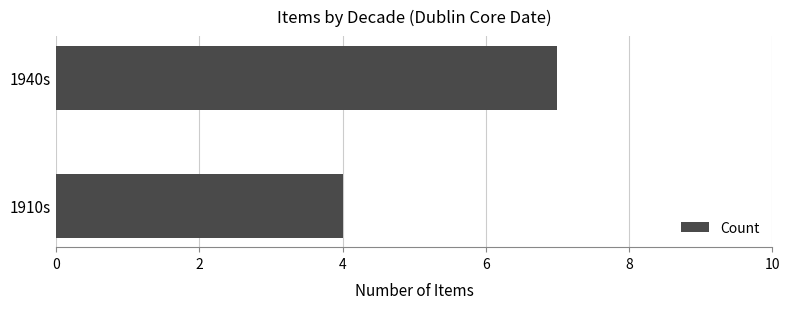

Reading top to bottom, list all the values displayed in this chart.

1940s=7	1910s=4